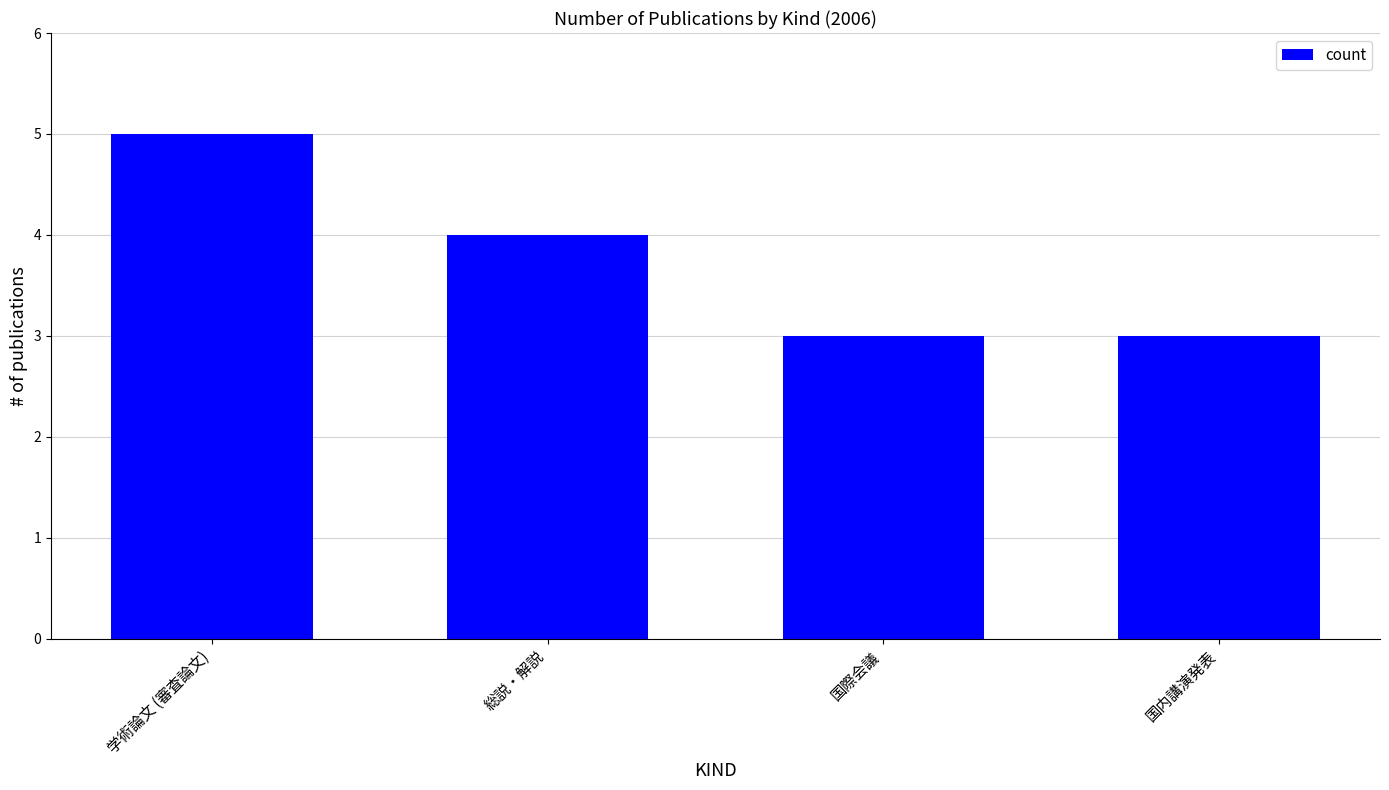

Is it true that the value at 学術論文 (審査論文) is 3?

False